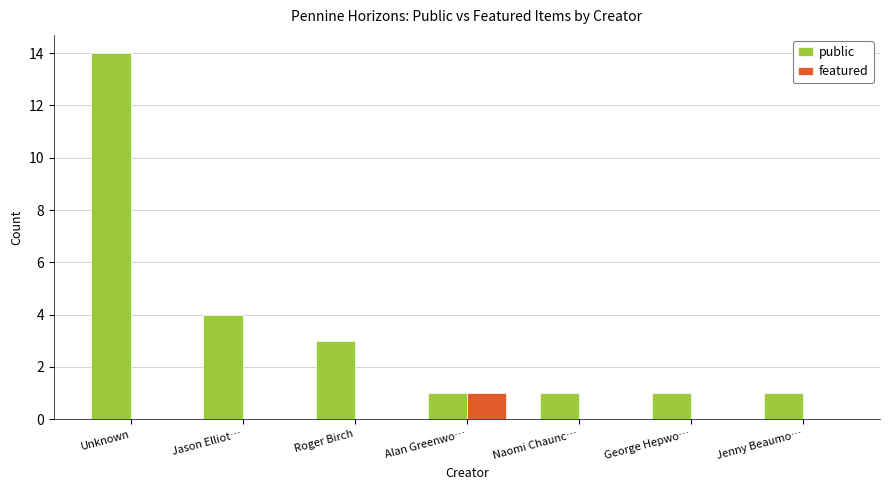

What is the highest value of the public series?

14